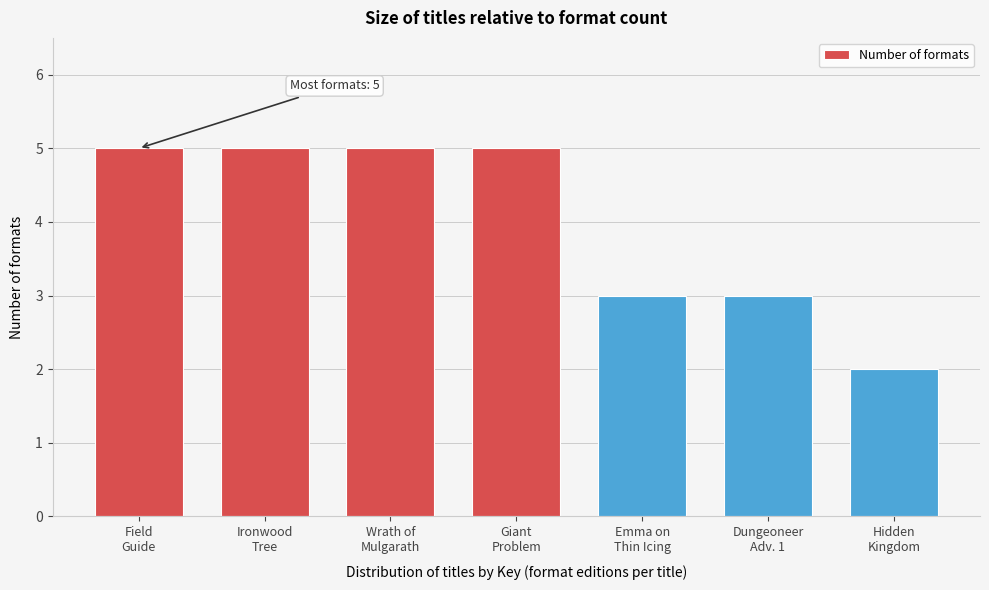

Reading left to right, what are all the values shown in this chart?

5	5	5	5	3	3	2